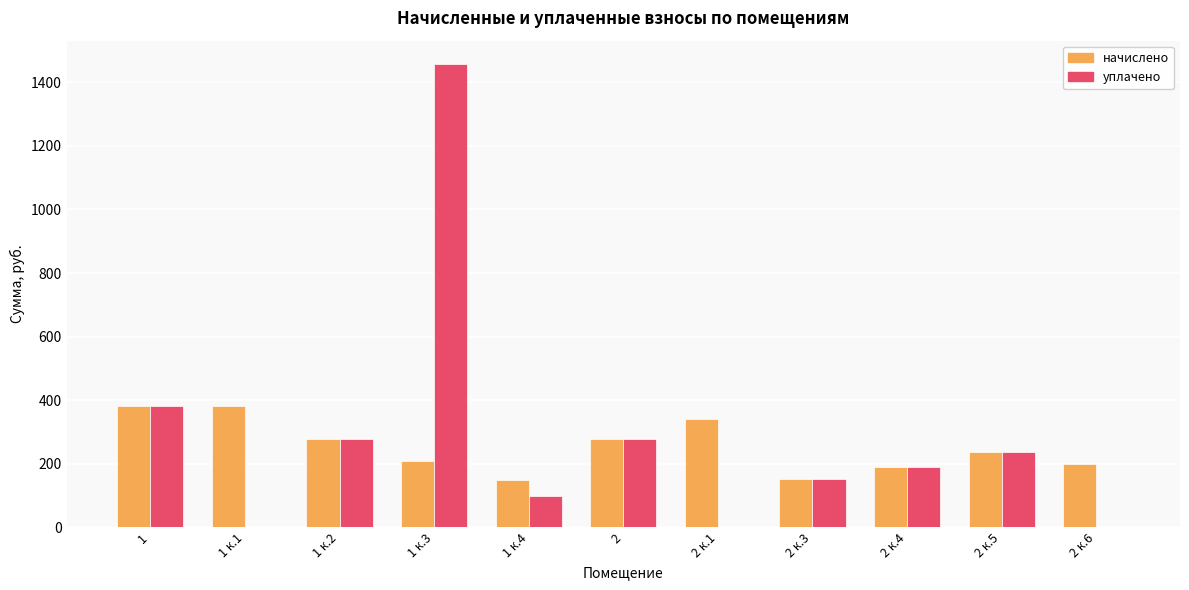

The начислено series shows 200.3 at 2 к.6. True or false?

True